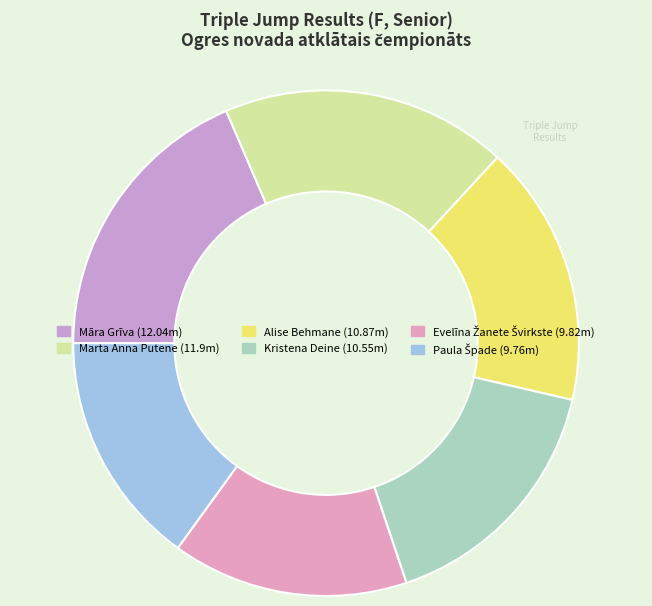

What is the largest slice in the pie chart?

Māra Grīva